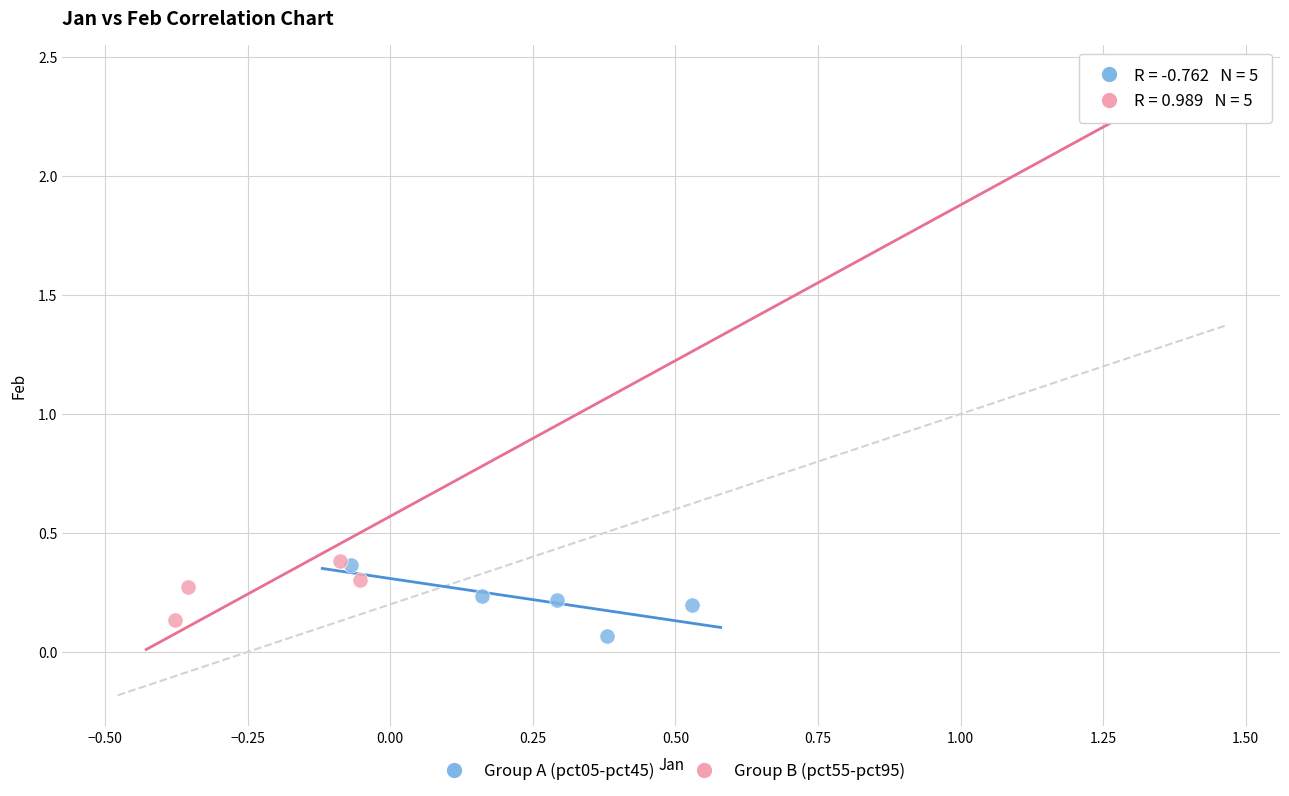

Which series reaches the minimum Y coordinate?

Group A (pct05-pct45)